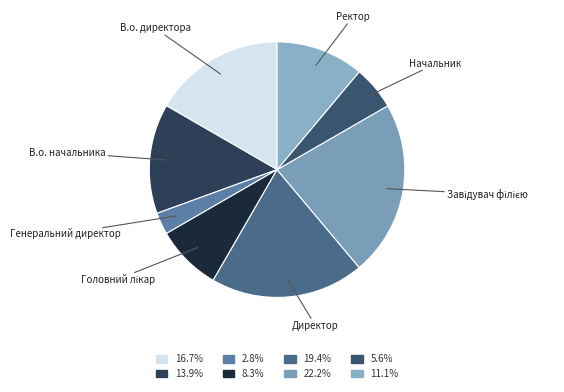

Count the number of slices in the pie.

8